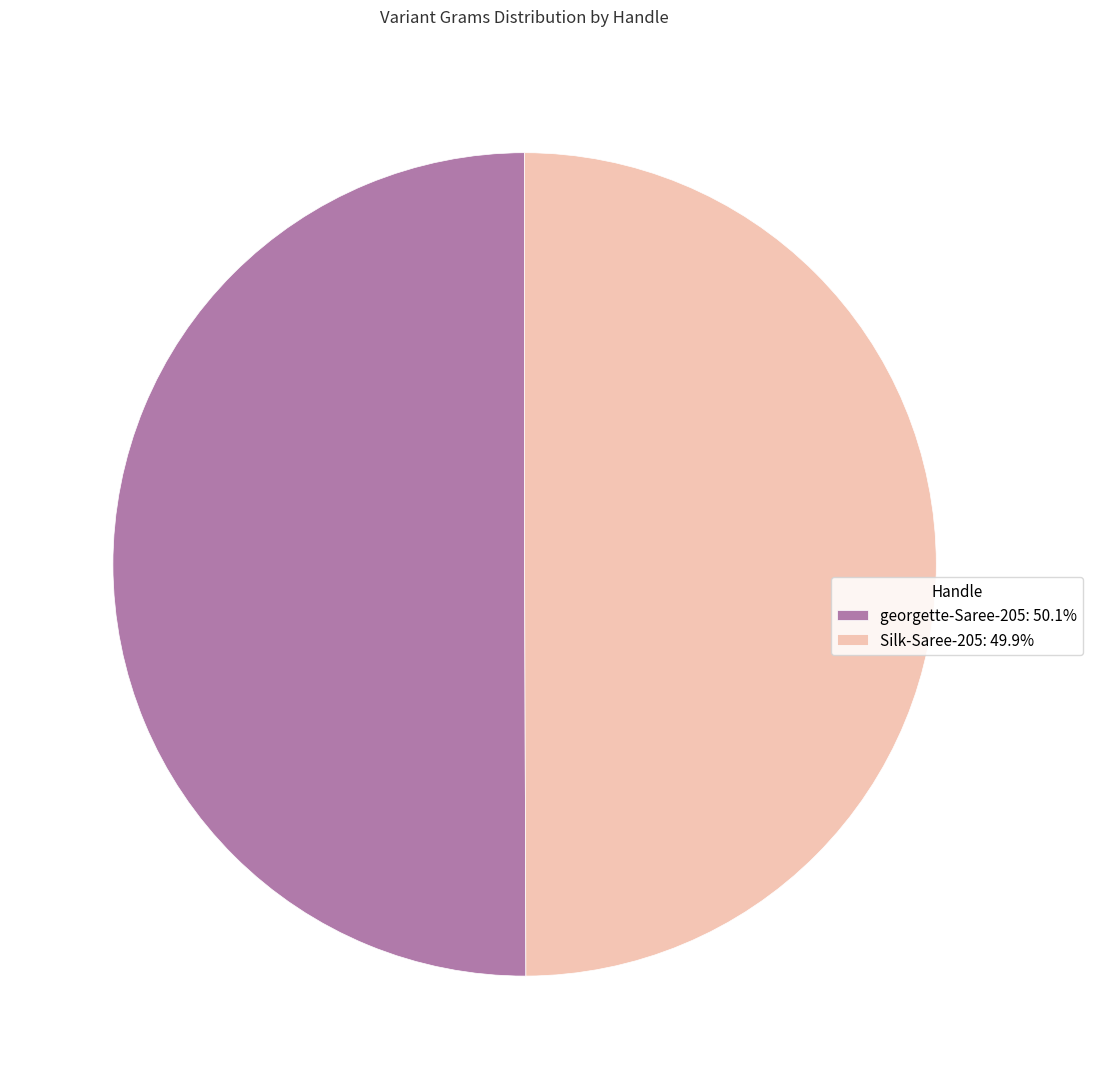

Do Silk-Saree-205 and georgette-Saree-205 together represent more than half of the pie?

Yes